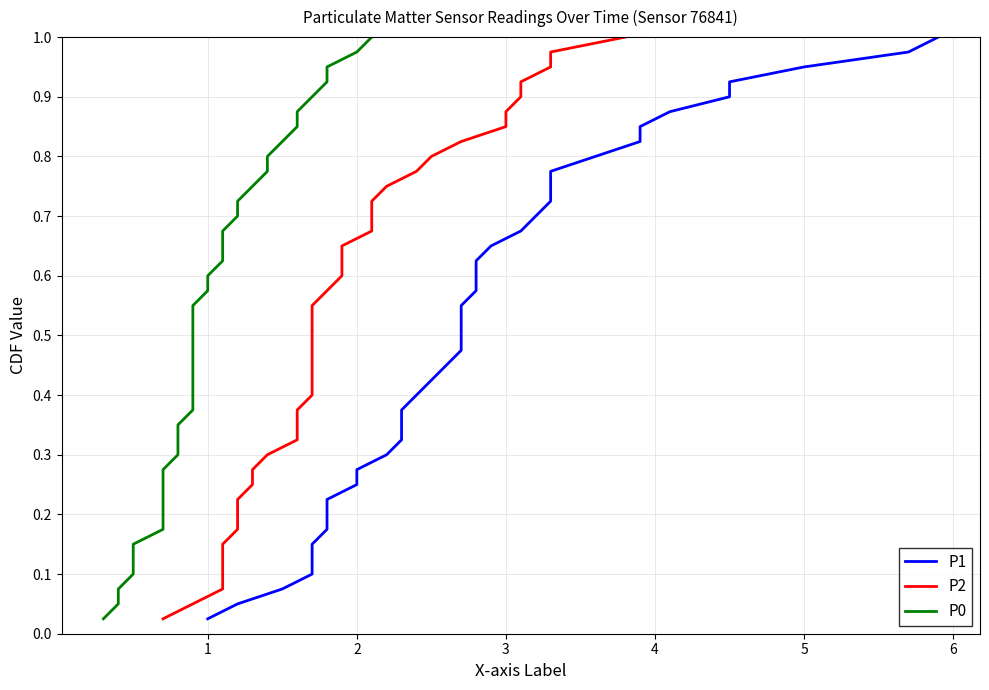

True or false: P2 and P0 cross at least once.

False